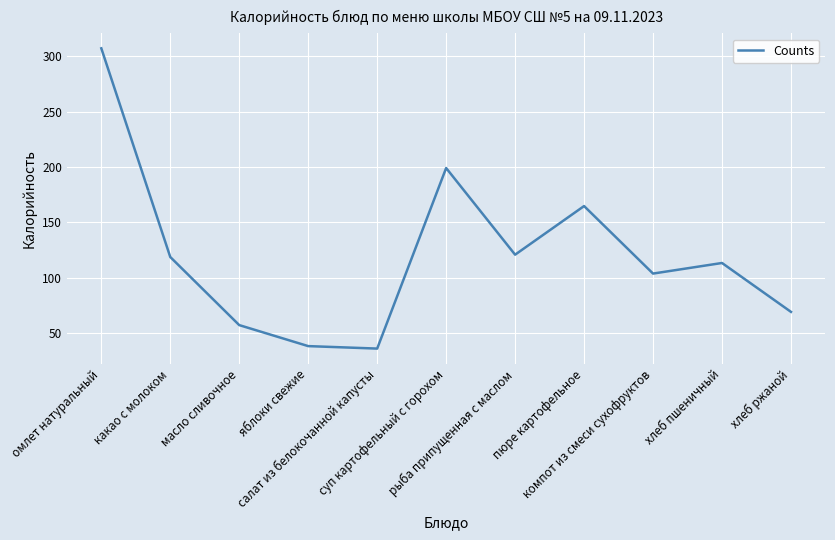

True or false: the data has more than 0 interior local peaks.

True